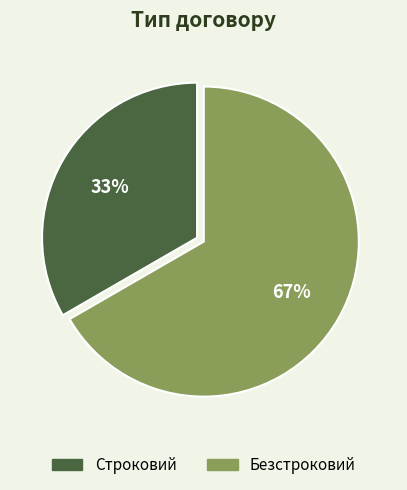

Does Строковий account for over 50% of the chart?

No